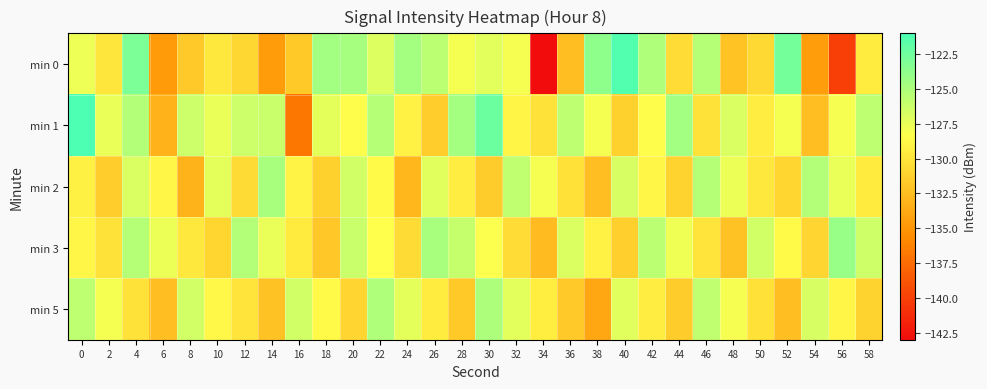

At which category is the sum across all series the highest?

4